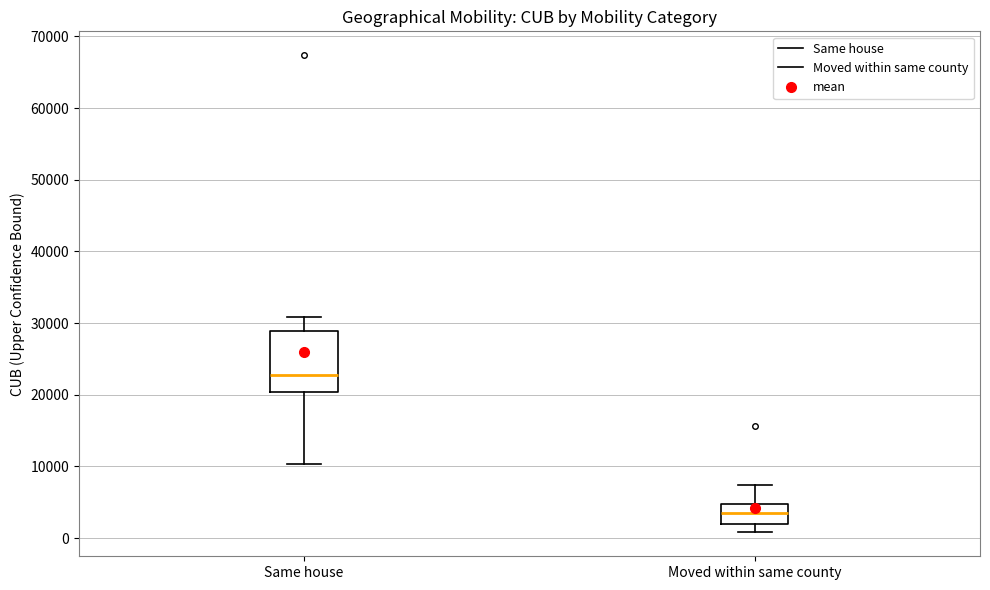

Where is the lower edge of the box for Moved within same county on the y-axis? The values are not printed on the chart, so give them approximately, as read against the axis.

2000